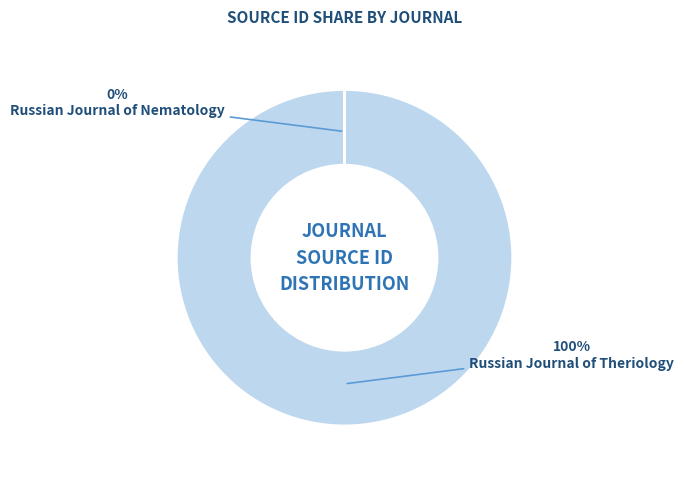

Which slice represents more than half of the pie?

Russian Journal of Theriology